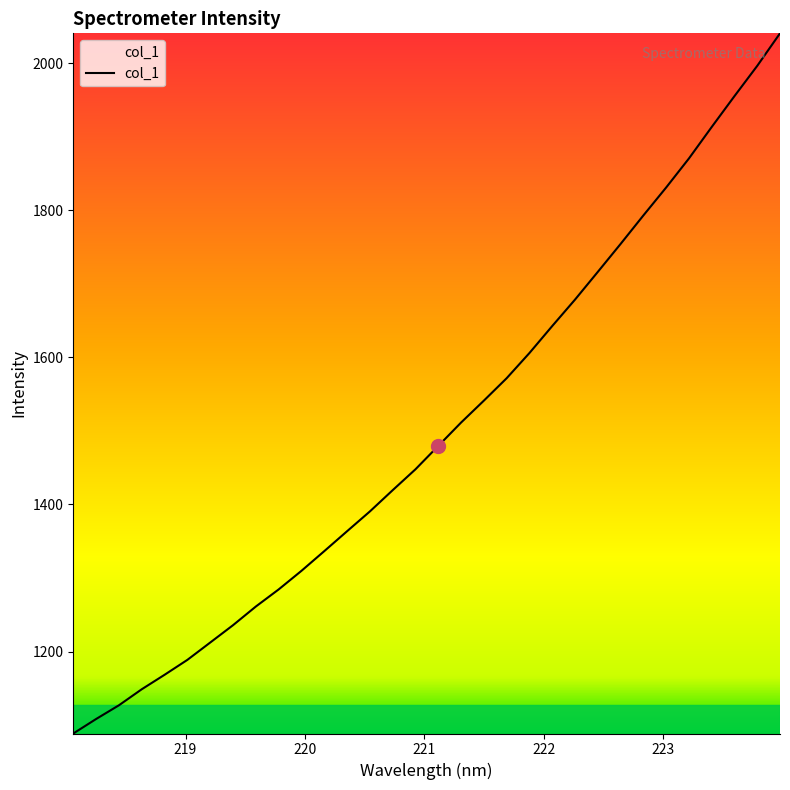

What is the greatest value displayed?

2040.4